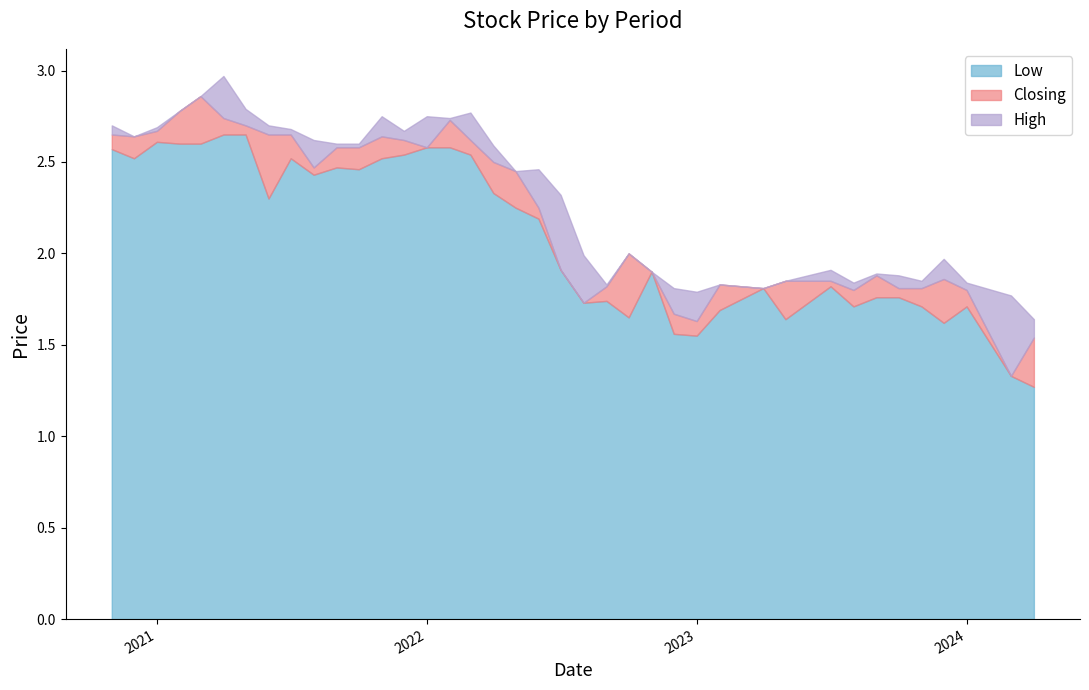

What is the sum of all Low values?

81.8